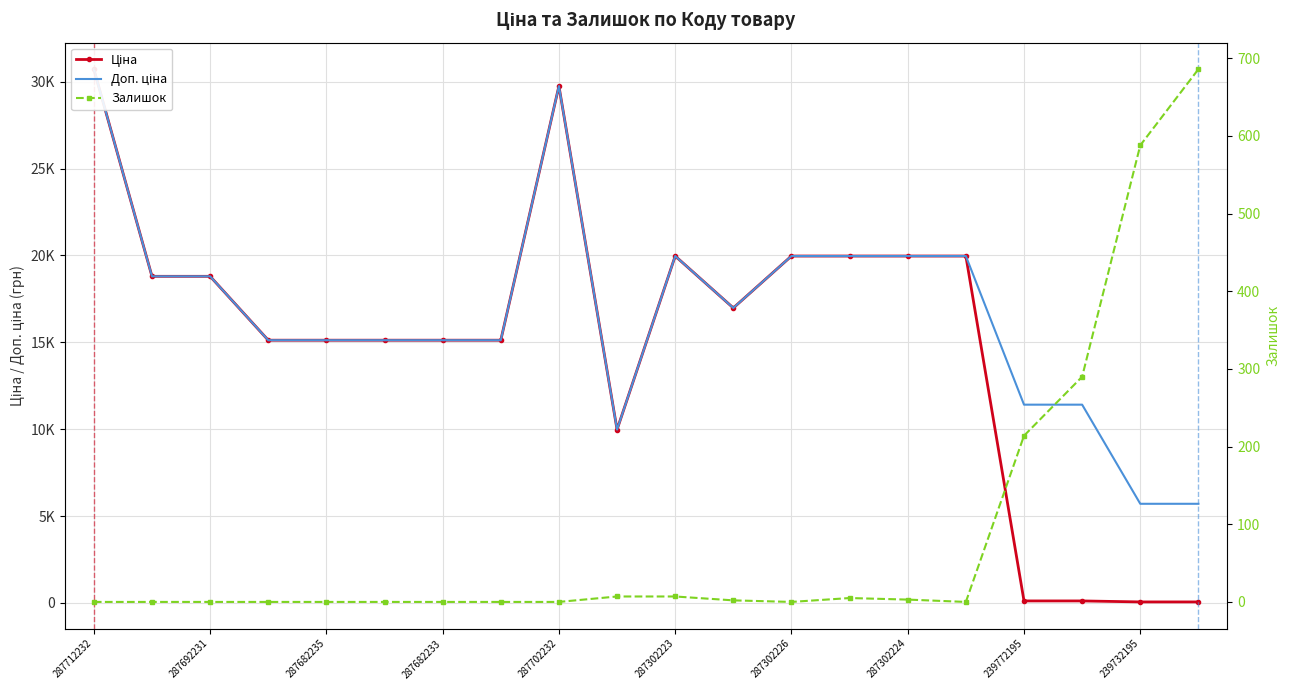

True or false: Залишок and Доп. ціна intersect in this chart.

False